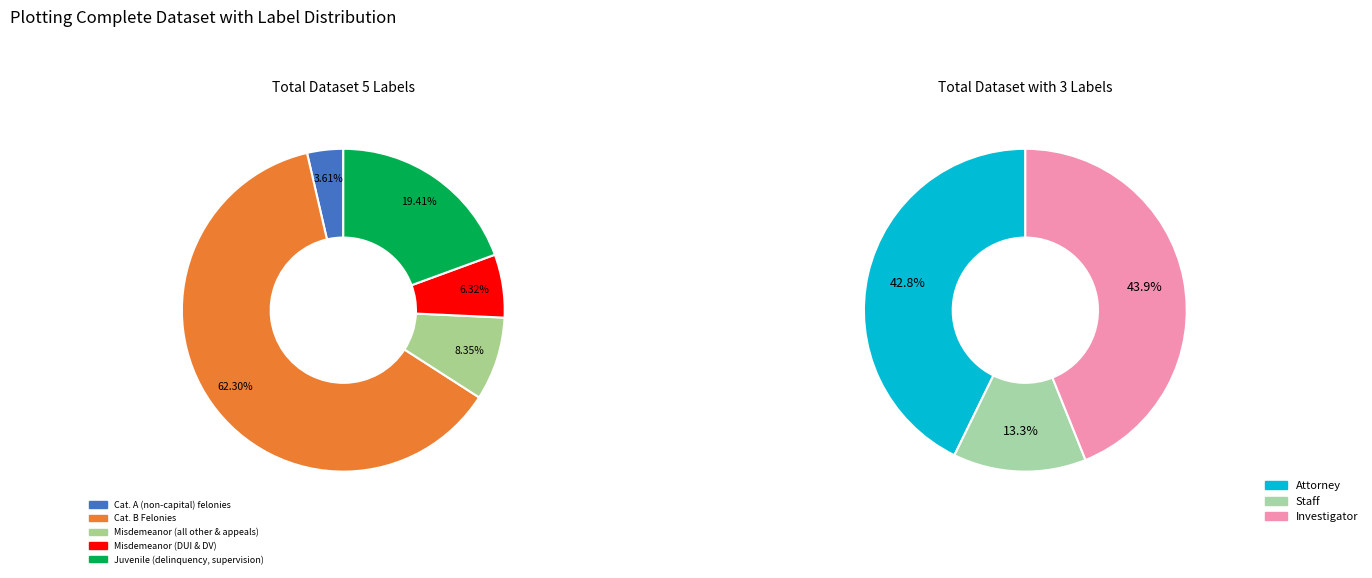

What portion of the pie excludes Cat. B Felonies?

37.7%